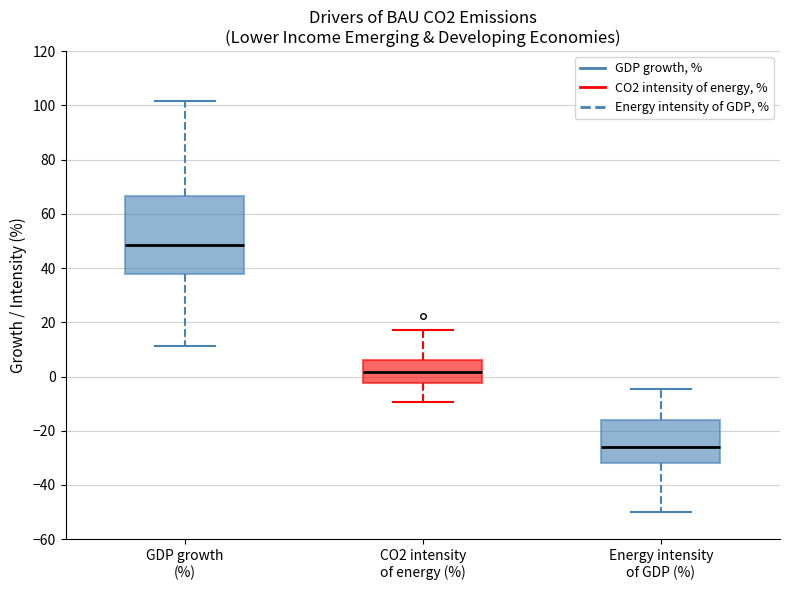

Reading left to right, read every box against the y-axis: the position of its median line, the range the box covers, and the ends of its whiskers. The values are not printed on the chart, so give them approximately, as read against the axis.

GDP growth (%): median 48, box 38 to 66, whiskers 12 to 102
CO2 intensity of energy (%): median 2, box -2 to 6, whiskers -10 to 18
Energy intensity of GDP (%): median -26, box -32 to -16, whiskers -50 to -4